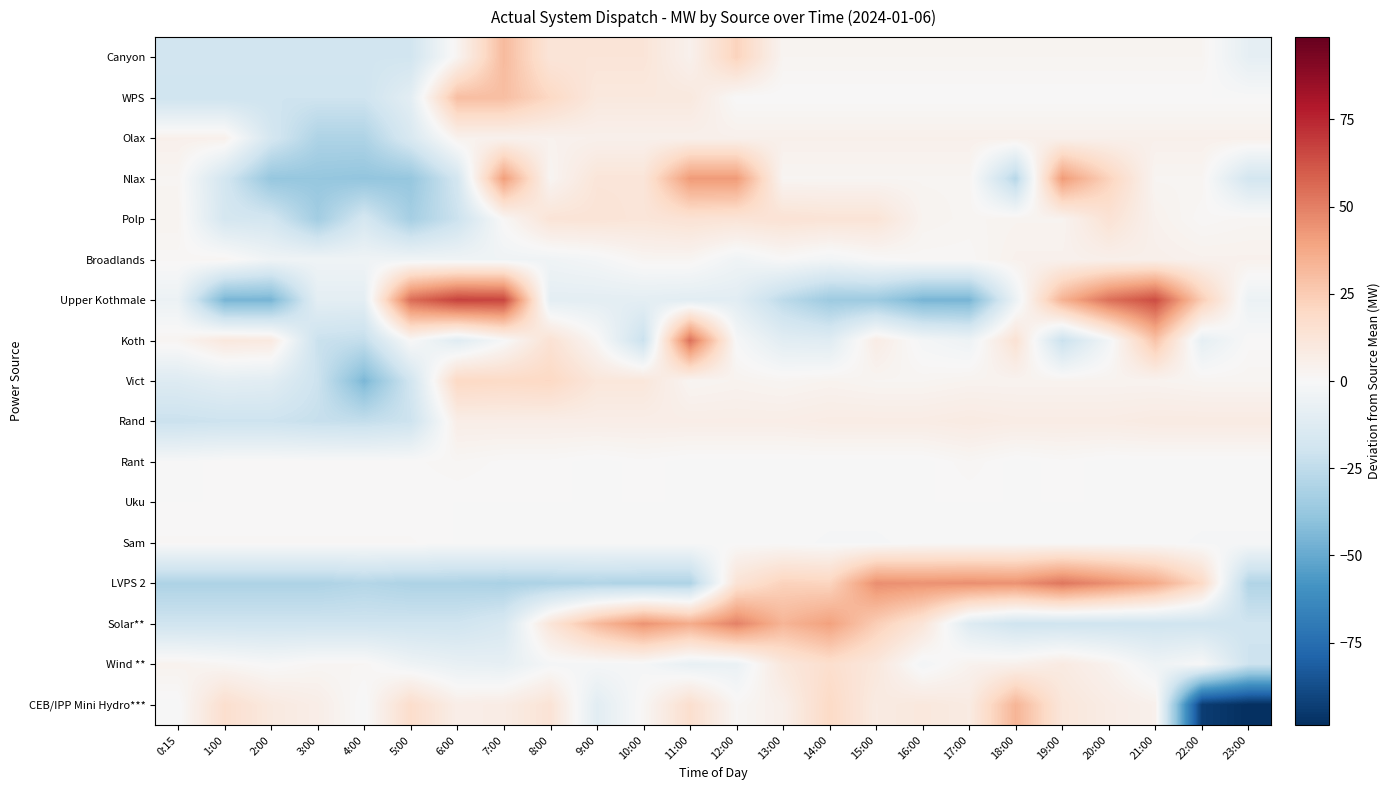

List the series in order of their peak value, lowest first.

Uku, Sam, Rant, Olax, Broadlands, Rand, Polp, Wind **, Vict, WPS, Canyon, CEB/IPP Mini Hydro***, Nlax, Solar**, LVPS 2, Koth, Upper Kothmale